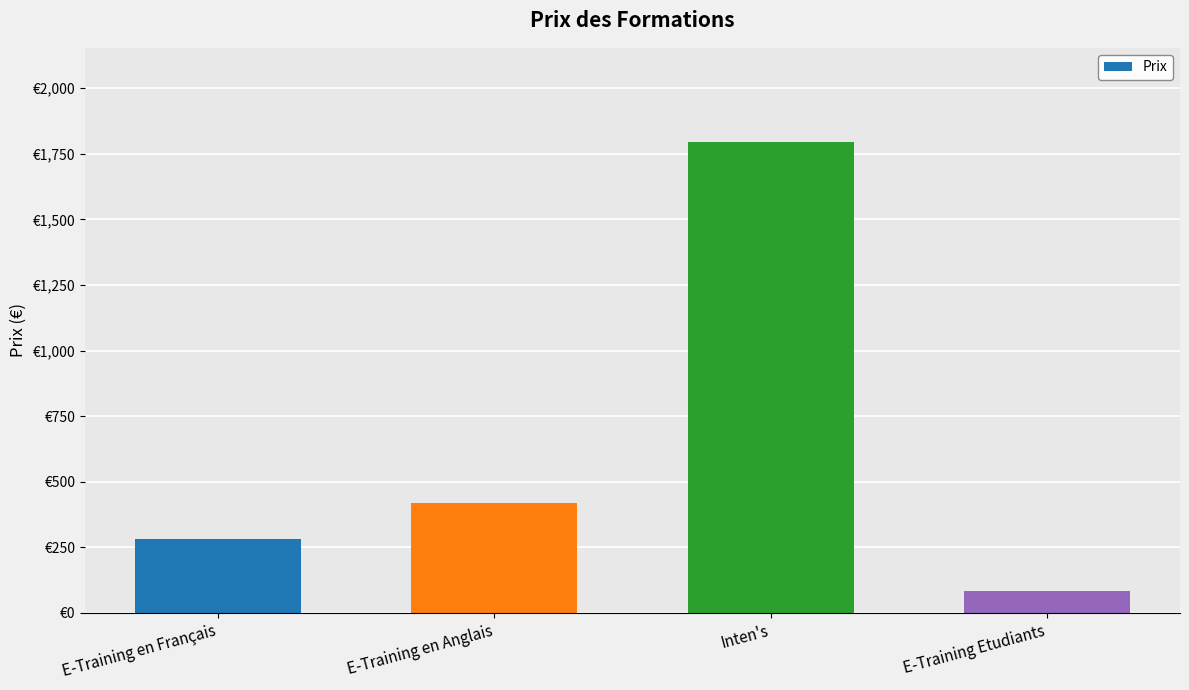

Does the chart contain any negative values?

No